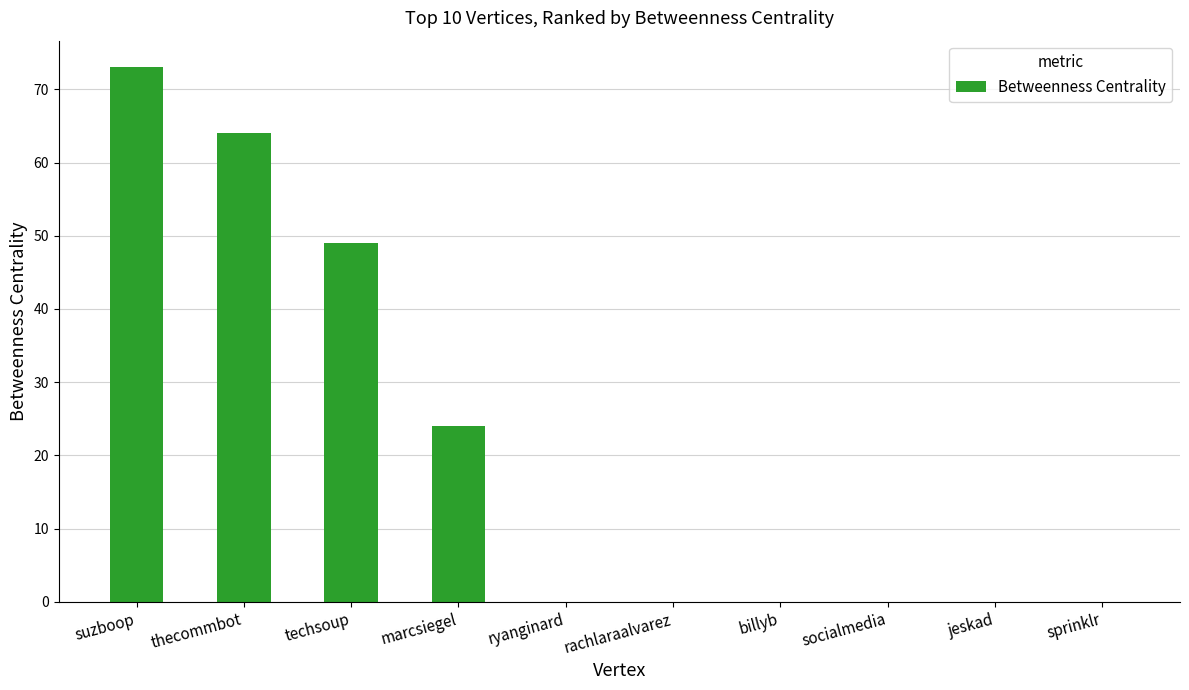

How many data points does each series have?

10